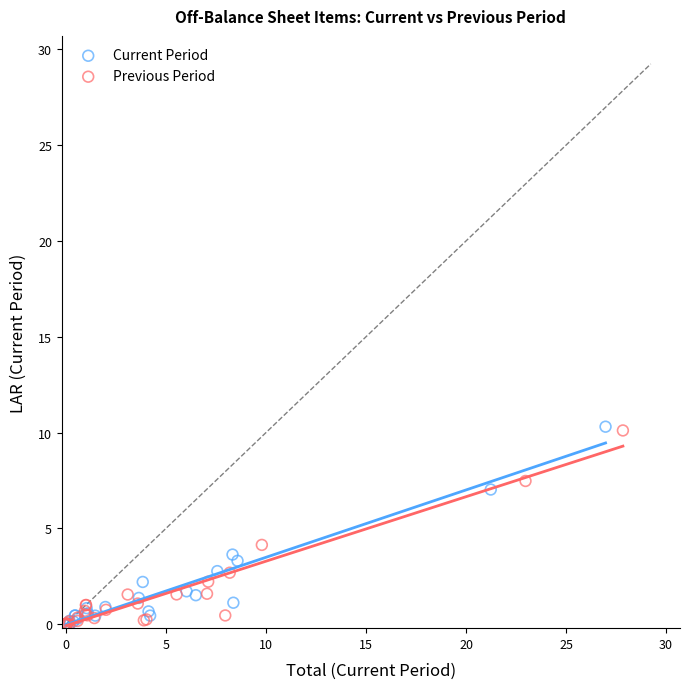

What are all the series names shown in the legend?

Current Period, Previous Period